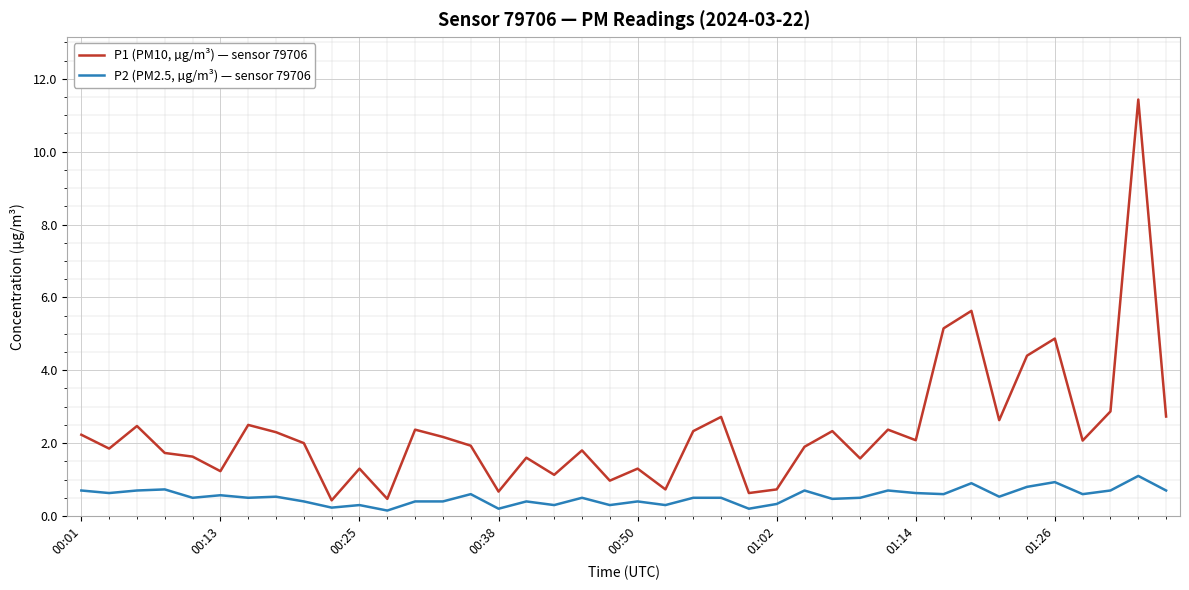

What is the sum of all P2 (PM2.5, µg/m³) — sensor 79706 values?

21.1